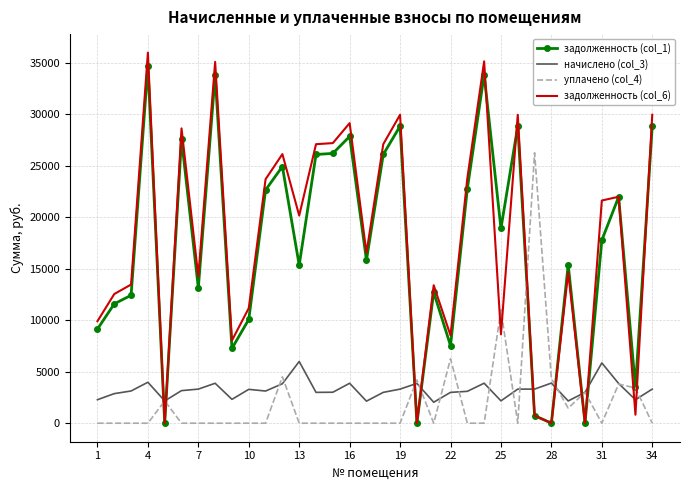

Which series ends up on top after the final intersection of задолженность (col_6) and начислено (col_3)?

задолженность (col_6)